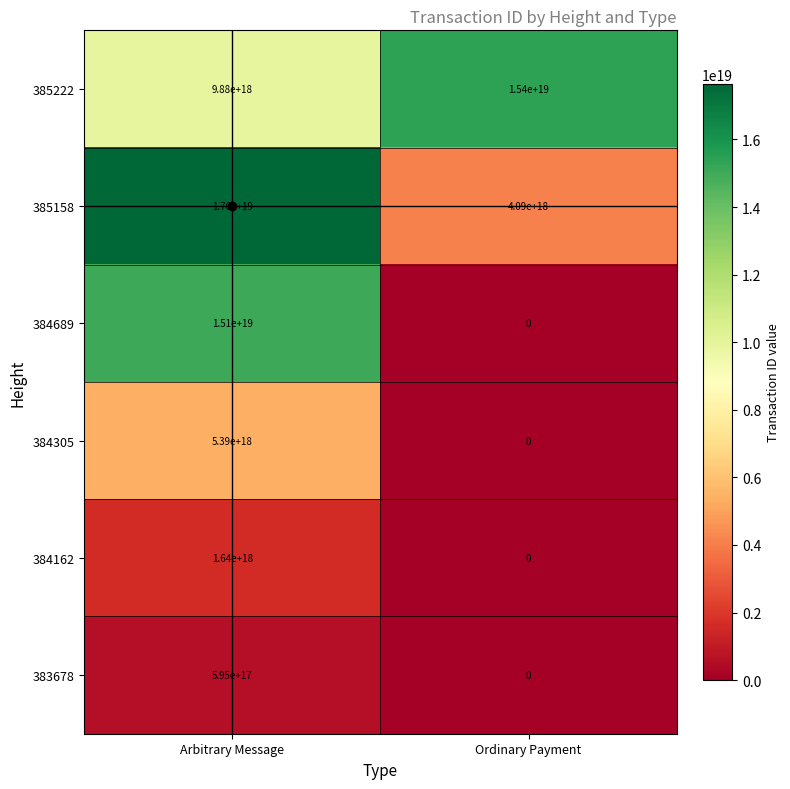

List the series in order of their peak value, highest first.

385158, 385222, 384689, 384305, 384162, 383678